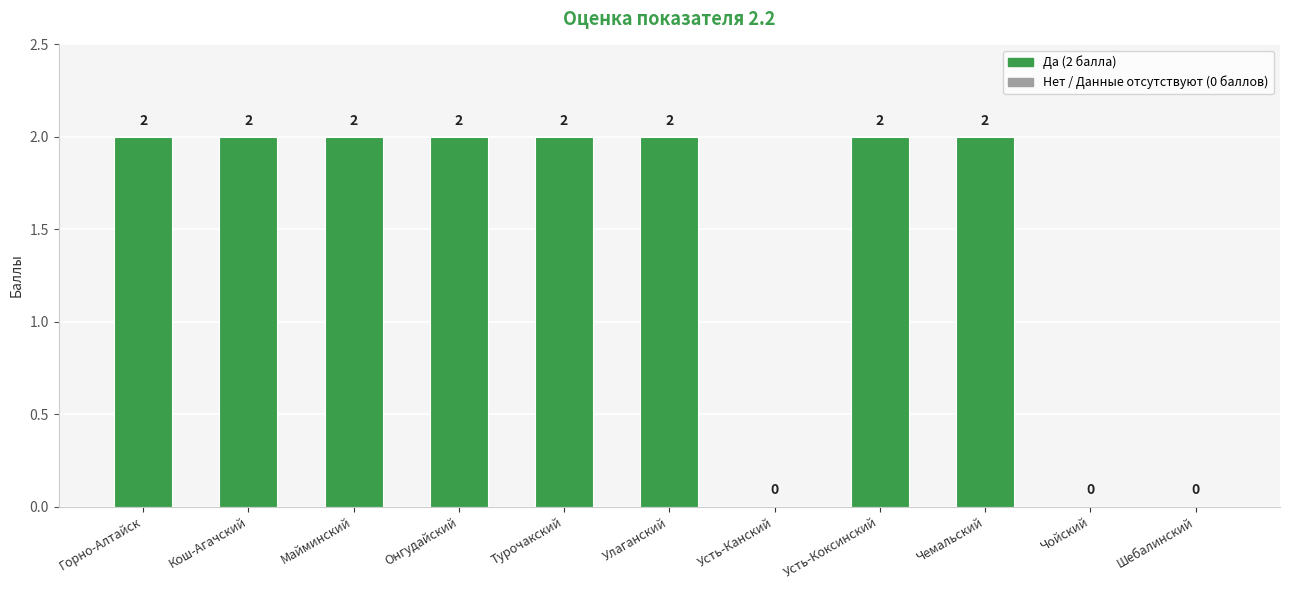

Reading right to left, extract all data points from this chart.

0	0	2	2	0	2	2	2	2	2	2